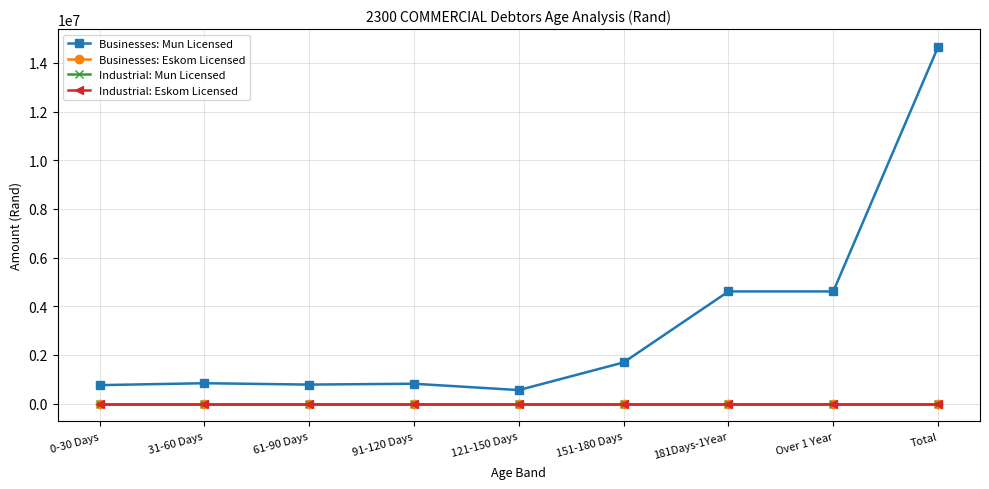

True or false: Businesses: Eskom Licensed has more than 0 points higher than both neighbors.

False